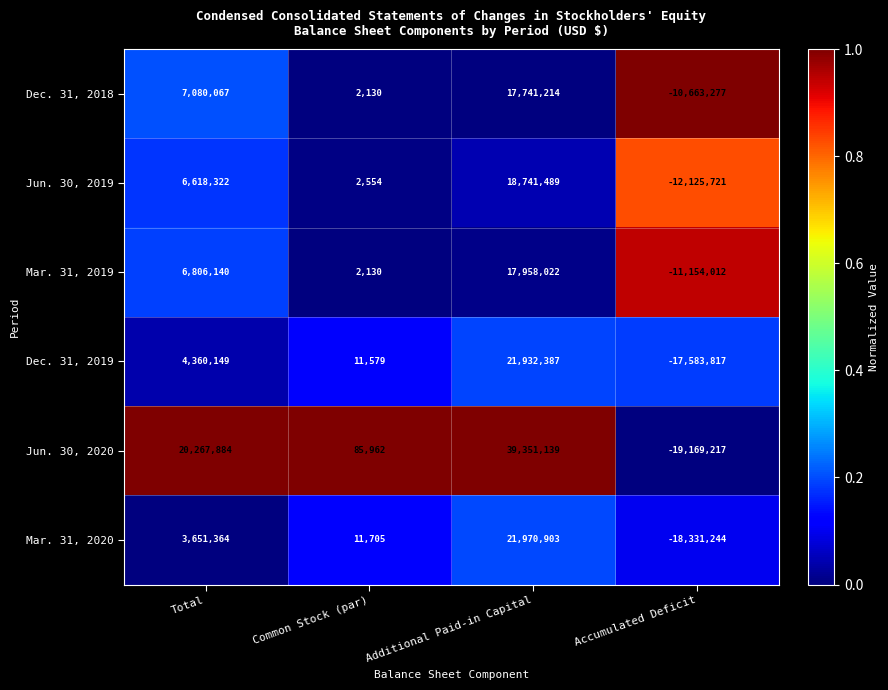

Reading left to right, list all the values displayed in this chart.

Dec. 31, 2018: 7080067	2130	17741214	-10663277
Jun. 30, 2019: 6618322	2554	18741489	-12125721
Mar. 31, 2019: 6806140	2130	17958022	-11154012
Dec. 31, 2019: 4360149	11579	21932387	-17583817
Jun. 30, 2020: 20267884	85962	39351139	-19169217
Mar. 31, 2020: 3651364	11705	21970903	-18331244